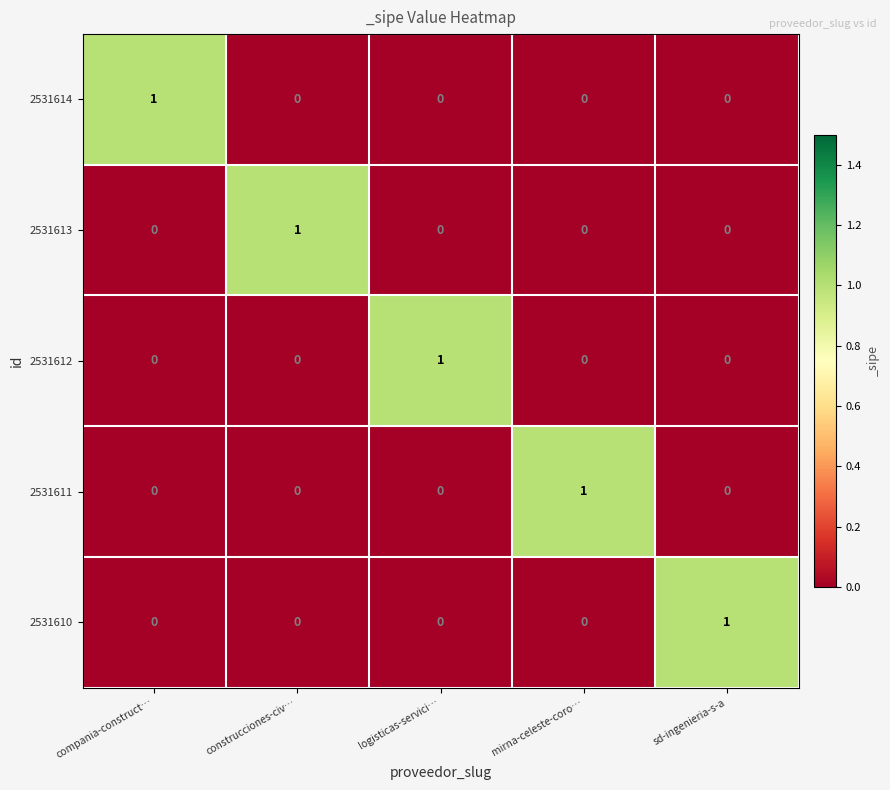

Count the 2531610 values in the range 0 to 1.

5